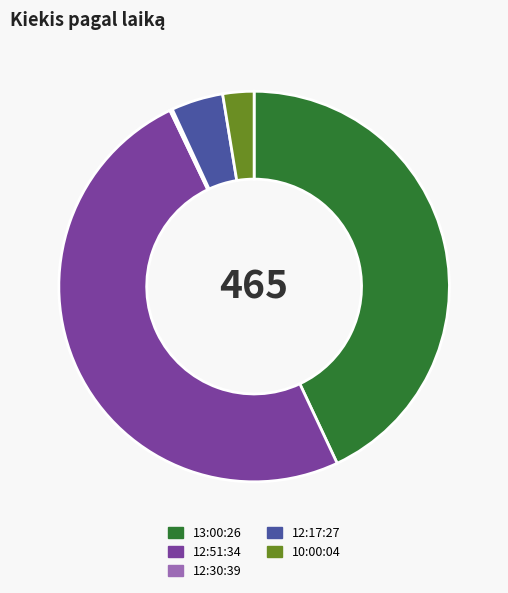

The 12:17:27 slice represents 4% of the pie. True or false?

True